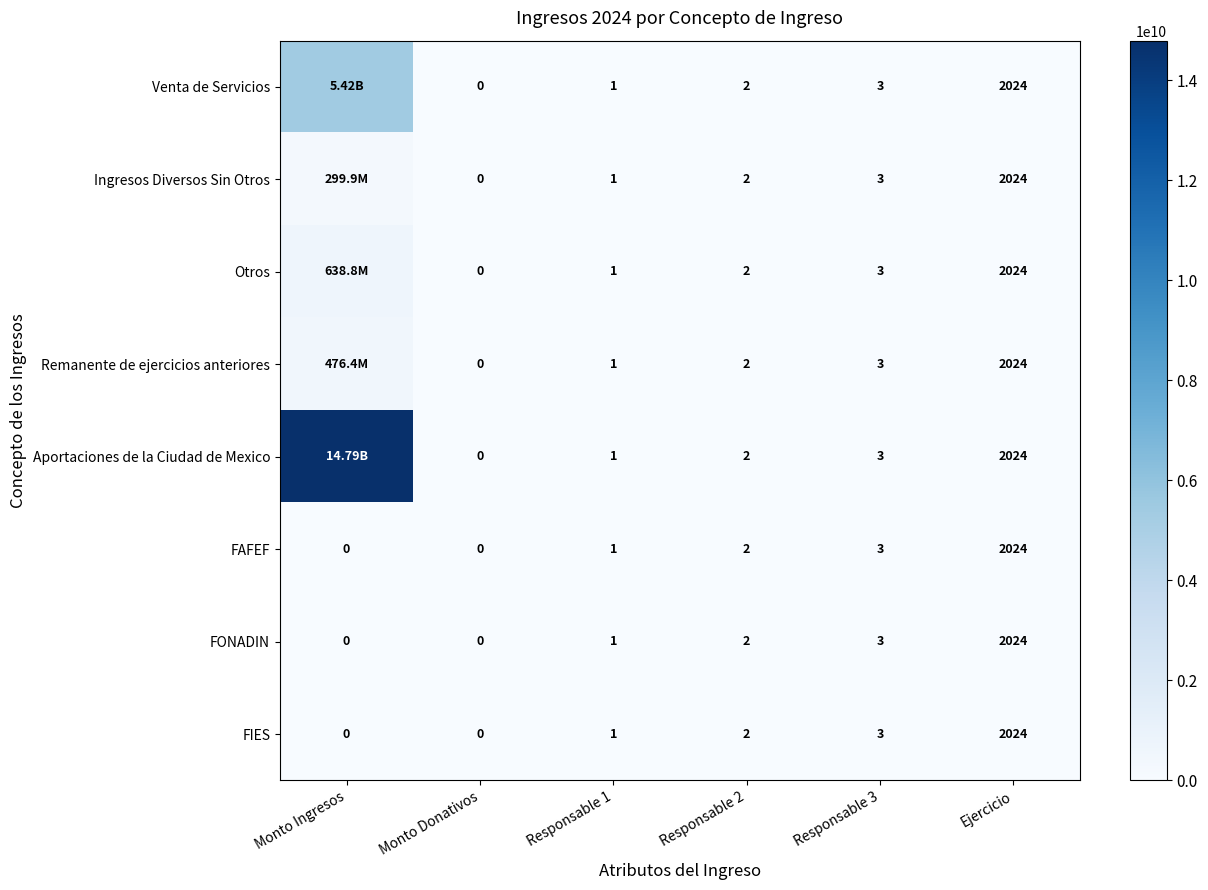

At which label does Ingresos Diversos Sin Otros first exceed 3?

Monto Ingresos